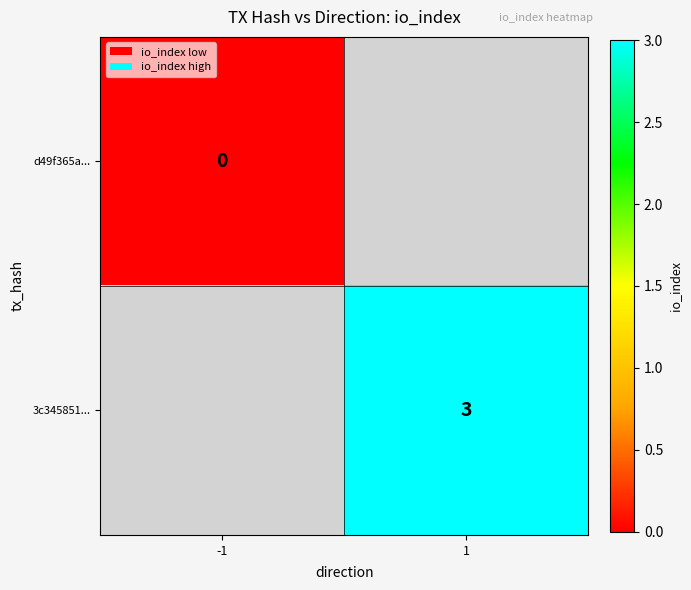

Is it true that 3c345851... equals 3 at 1?

True